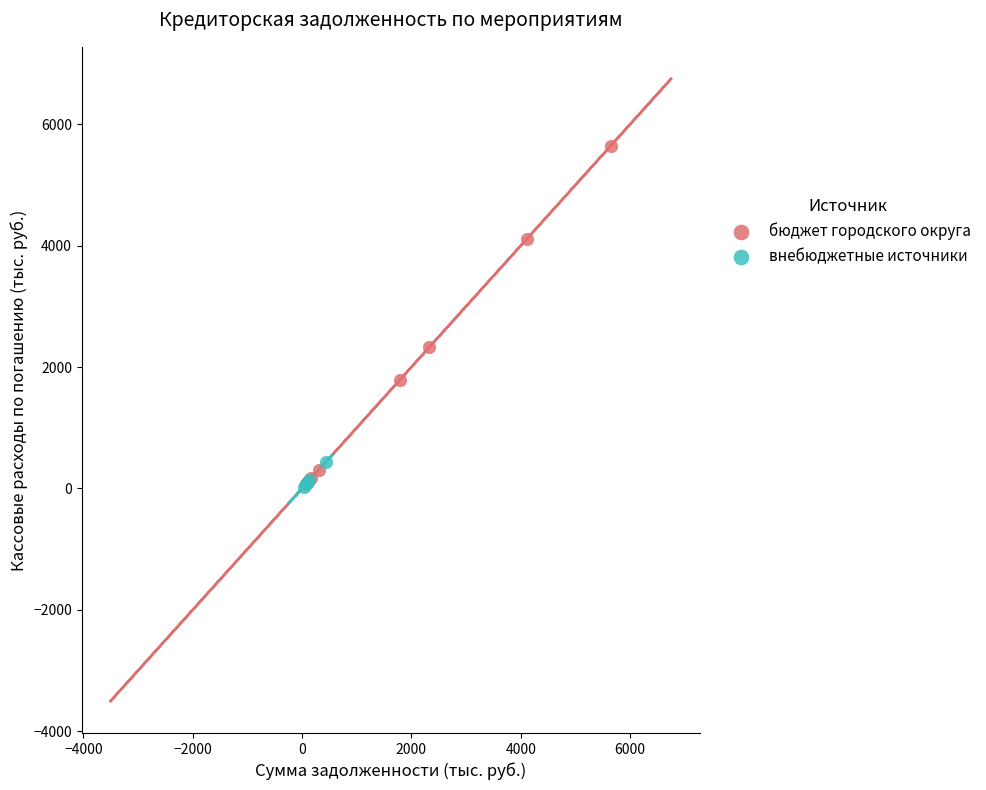

Which series contains the highest Y value?

бюджет городского округа